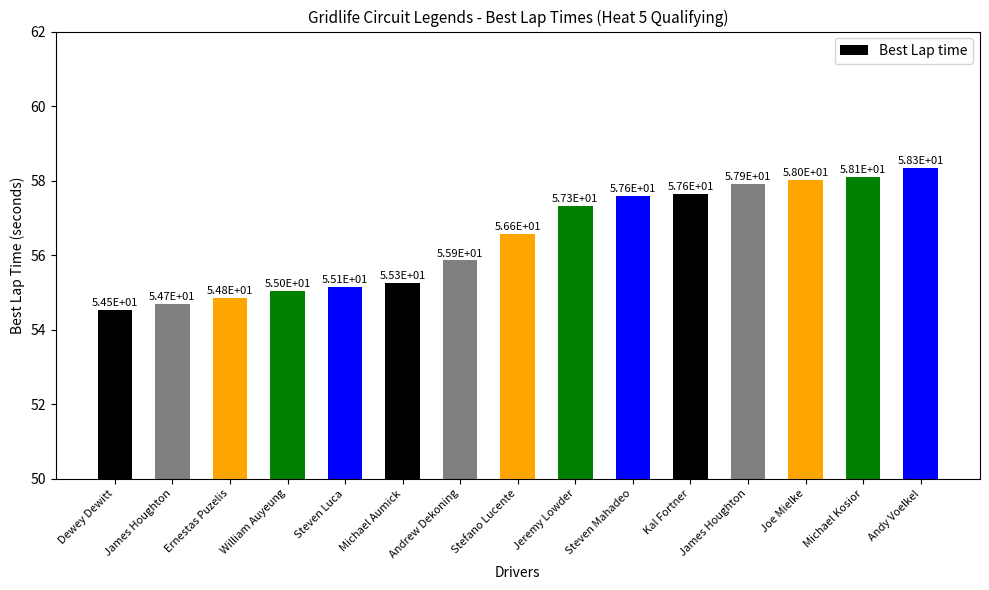

How many bars are there in total?

15